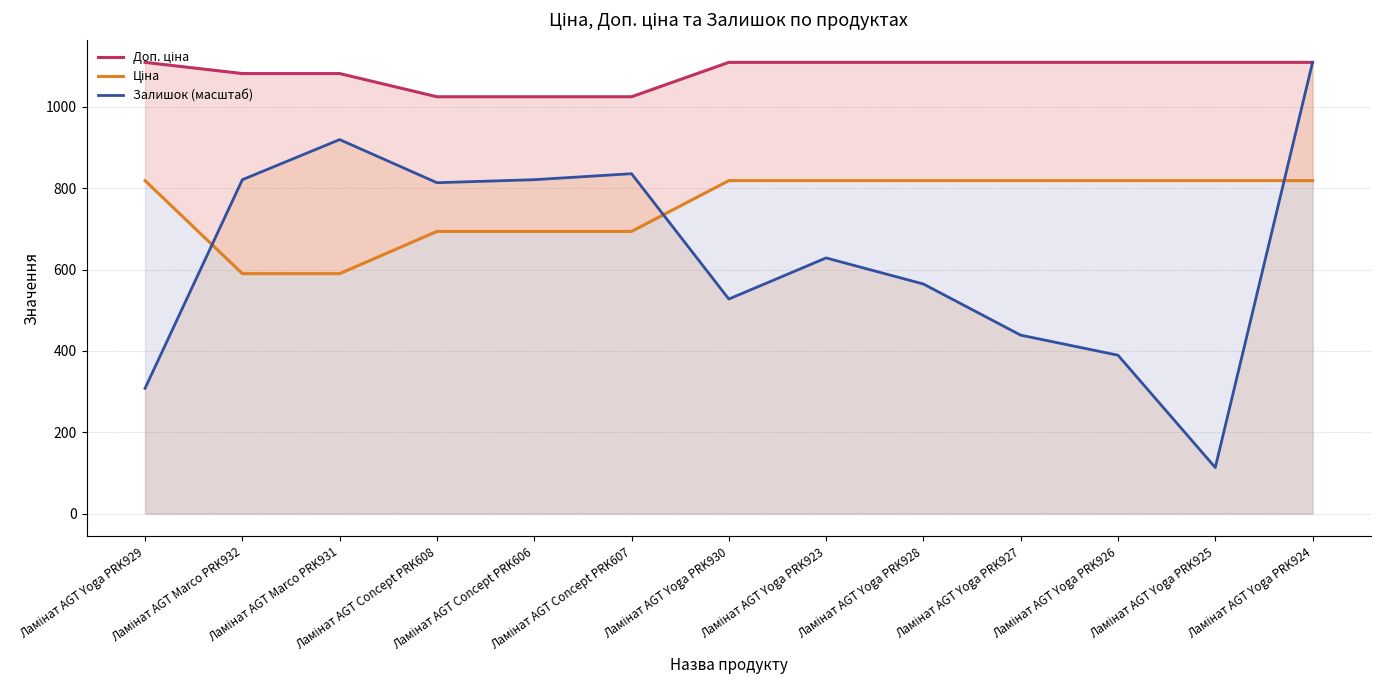

Reading right to left, list all the values displayed in this chart.

Доп. ціна: Ламінат AGT Yoga PRK924=1109.2	Ламінат AGT Yoga PRK925=1109.2	Ламінат AGT Yoga PRK926=1109.2	Ламінат AGT Yoga PRK927=1109.2	Ламінат AGT Yoga PRK928=1109.2	Ламінат AGT Yoga PRK923=1109.2	Ламінат AGT Yoga PRK930=1109.2	Ламінат AGT Concept PRK607=1024.6	Ламінат AGT Concept PRK606=1024.6	Ламінат AGT Concept PRK608=1024.6	Ламінат AGT Marco PRK931=1081.7	Ламінат AGT Marco PRK932=1081.7	Ламінат AGT Yoga PRK929=1109.2
Ціна: Ламінат AGT Yoga PRK924=818.5	Ламінат AGT Yoga PRK925=818.5	Ламінат AGT Yoga PRK926=818.5	Ламінат AGT Yoga PRK927=818.5	Ламінат AGT Yoga PRK928=818.5	Ламінат AGT Yoga PRK923=818.5	Ламінат AGT Yoga PRK930=818.5	Ламінат AGT Concept PRK607=693.7	Ламінат AGT Concept PRK606=693.7	Ламінат AGT Concept PRK608=693.7	Ламінат AGT Marco PRK931=589.9	Ламінат AGT Marco PRK932=589.9	Ламінат AGT Yoga PRK929=818.5
Залишок (масштаб): Ламінат AGT Yoga PRK924=1109.2	Ламінат AGT Yoga PRK925=113.4	Ламінат AGT Yoga PRK926=389.4	Ламінат AGT Yoga PRK927=438.7	Ламінат AGT Yoga PRK928=564.4	Ламінат AGT Yoga PRK923=628.5	Ламінат AGT Yoga PRK930=527.5	Ламінат AGT Concept PRK607=835.6	Ламінат AGT Concept PRK606=820.8	Ламінат AGT Concept PRK608=813.4	Ламінат AGT Marco PRK931=919.4	Ламінат AGT Marco PRK932=820.8	Ламінат AGT Yoga PRK929=308.1